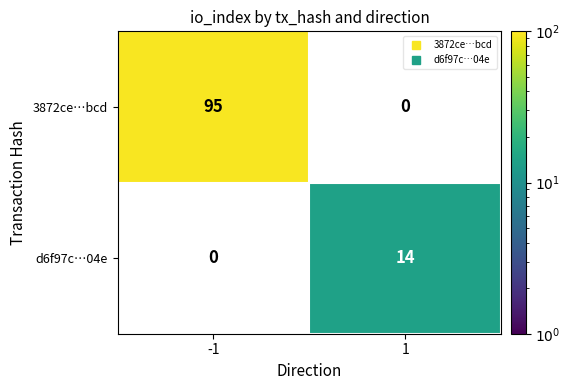

List the labels in order of d6f97c…04e value, smallest first.

-1, 1